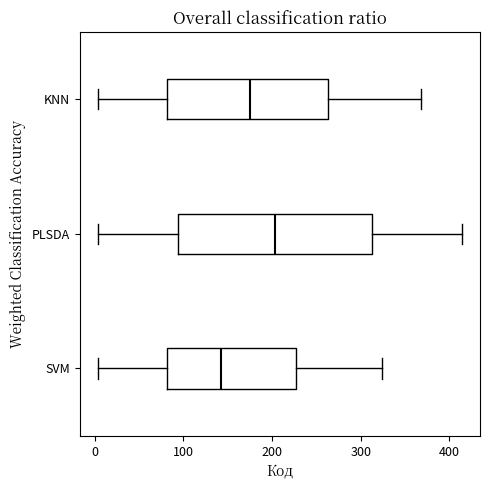

Which box's median line is the furthest to the left?

SVM